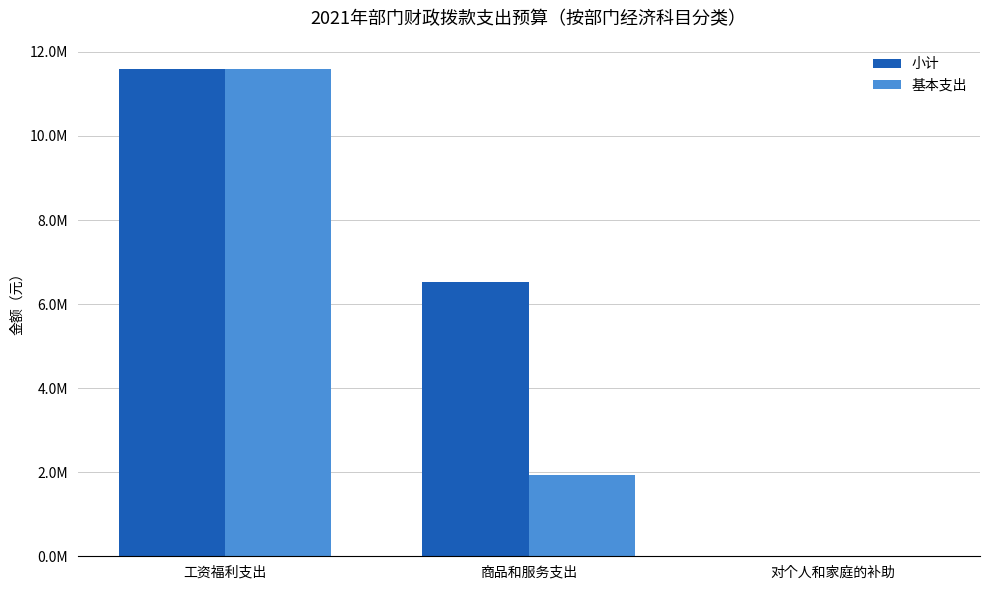

What are all the series names shown in the legend?

小计, 基本支出